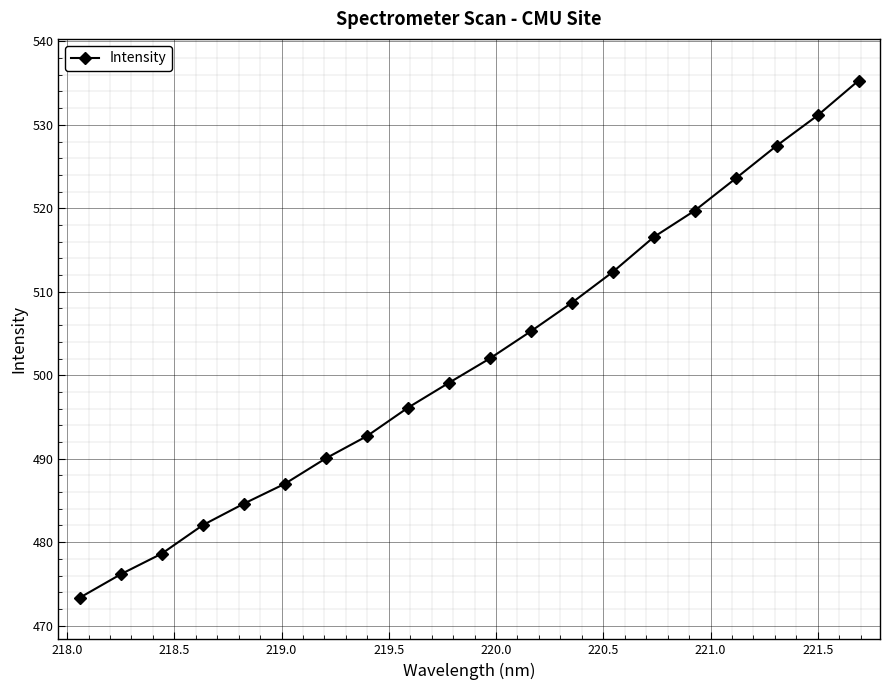

What is the greatest value displayed?

535.3